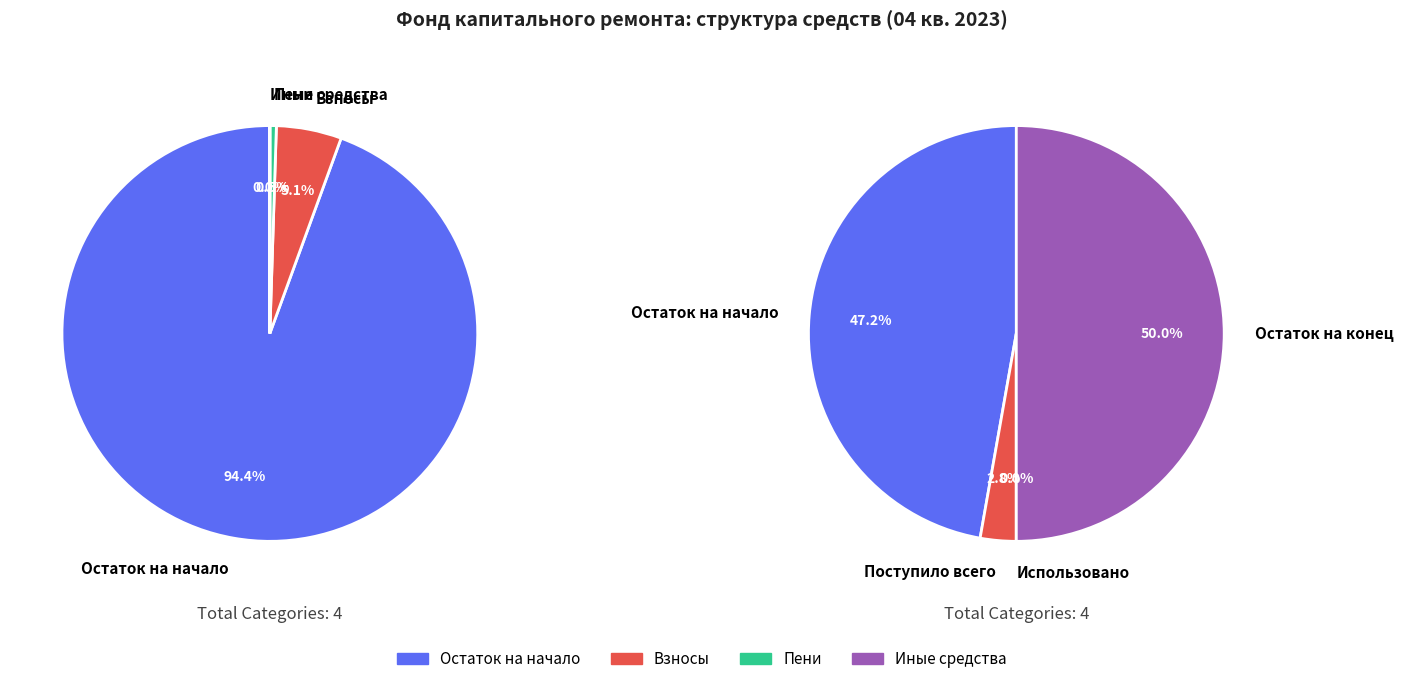

Does any single category account for the majority?

No